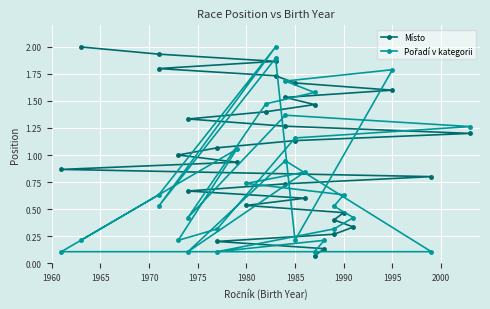

At how many categories does at least one series exceed 0?

30